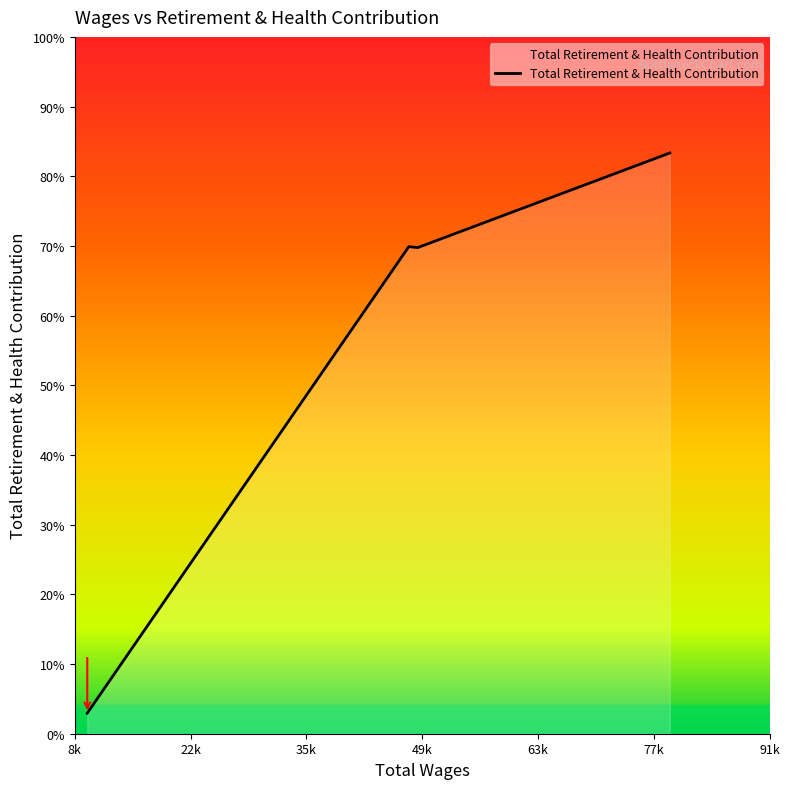

Does the chart display data point markers on the line(s)?

No